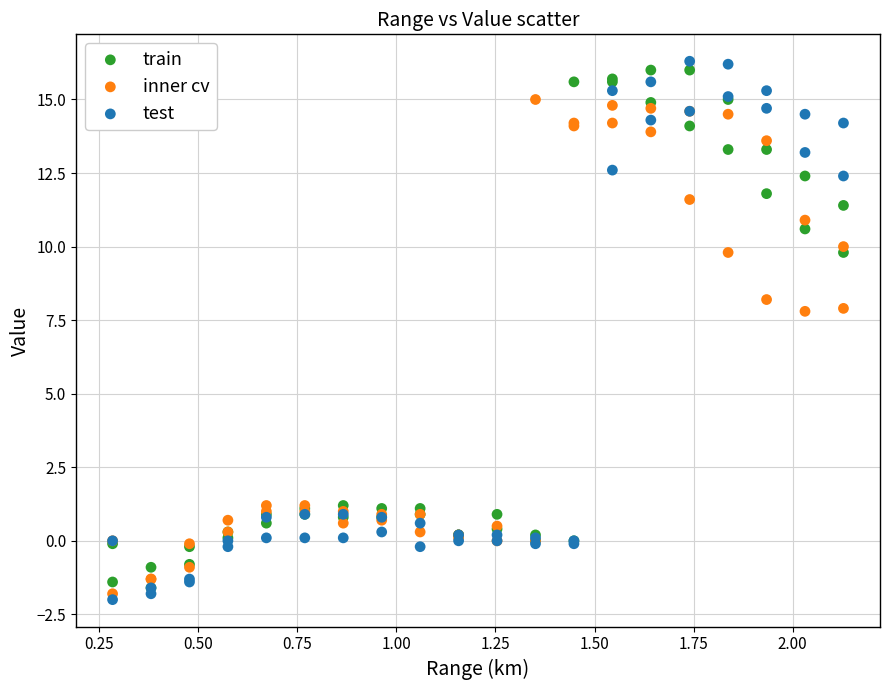

Which series contains the highest Y value?

test